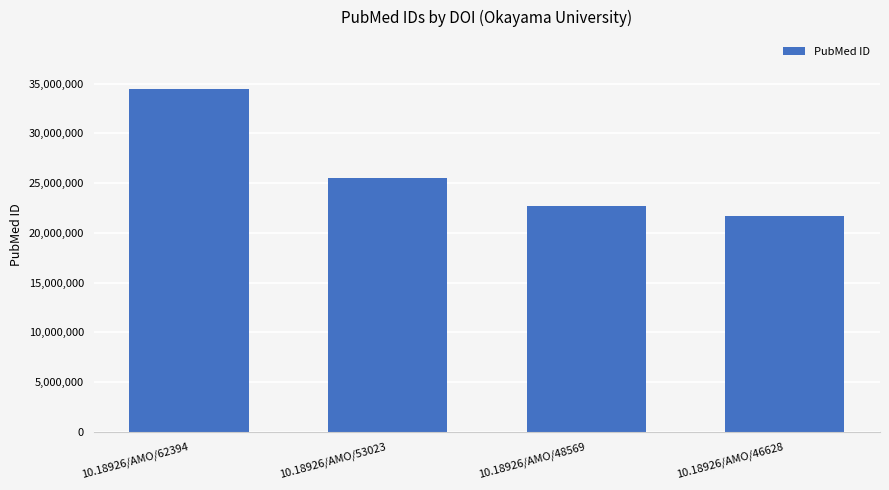

What is the change in value from 10.18926/AMO/53023 to 10.18926/AMO/48569?

-2789918